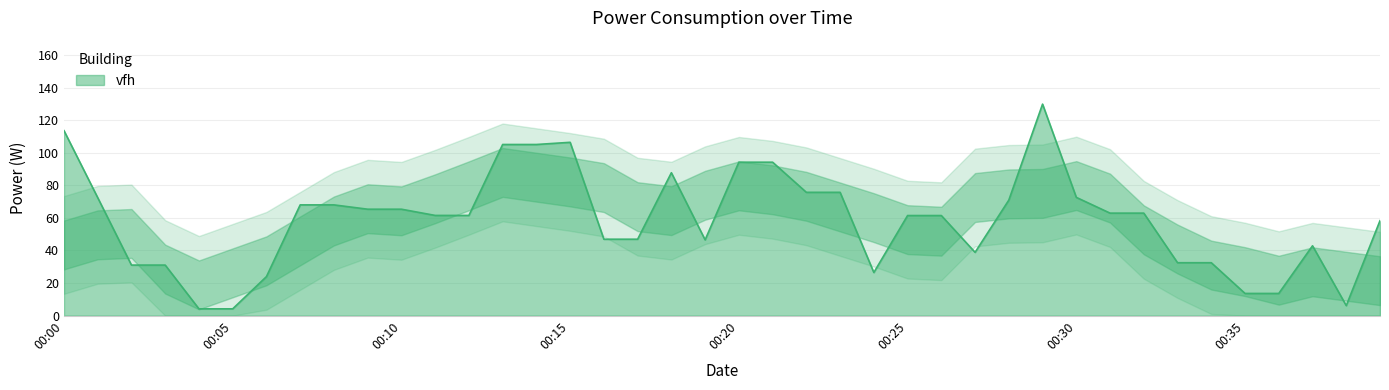

What is the maximum value shown in the chart?

129.8